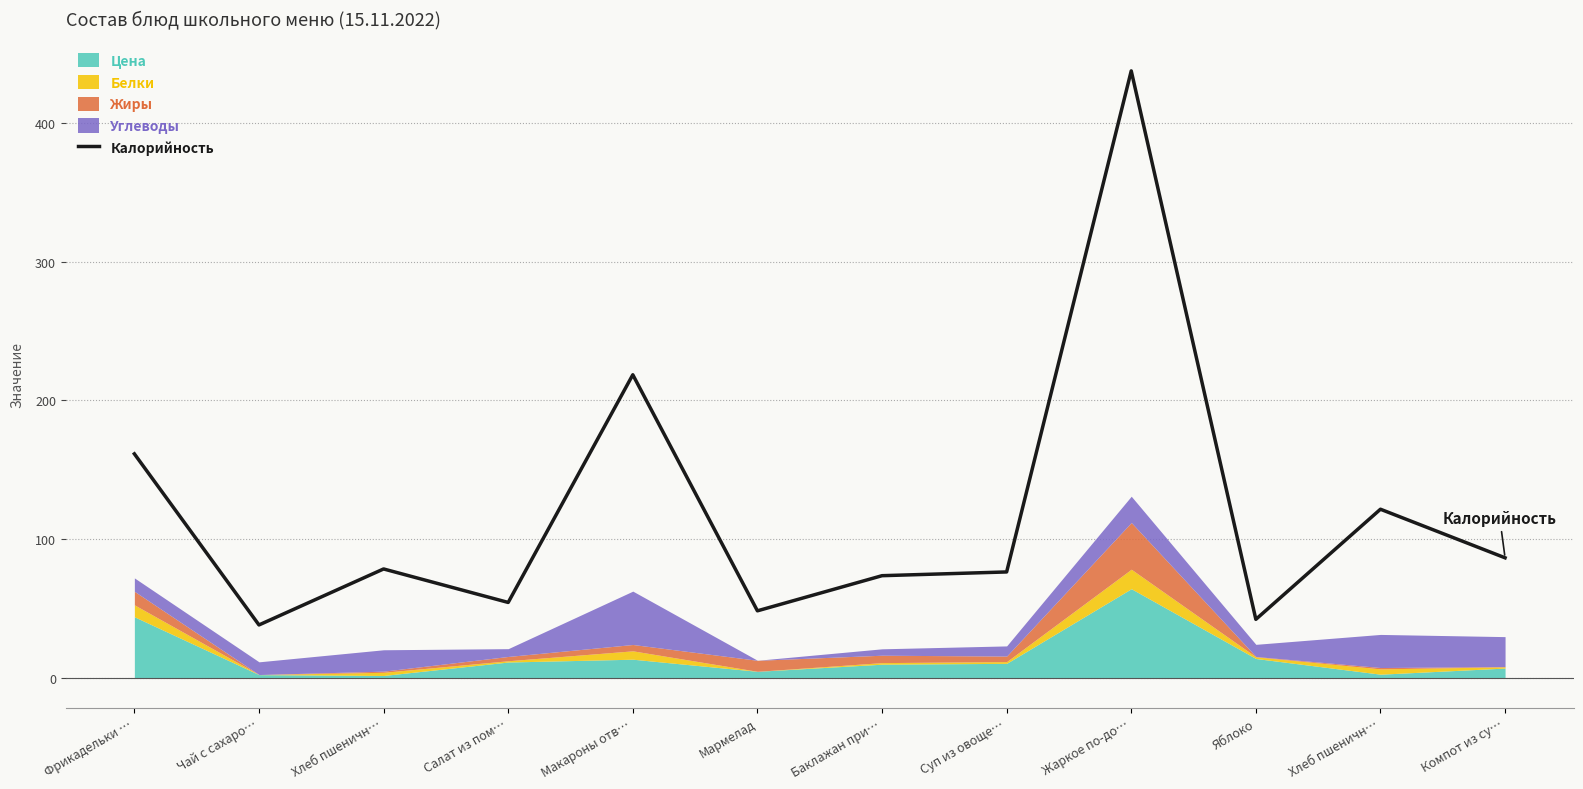

What is the sum of all values?

1435.8